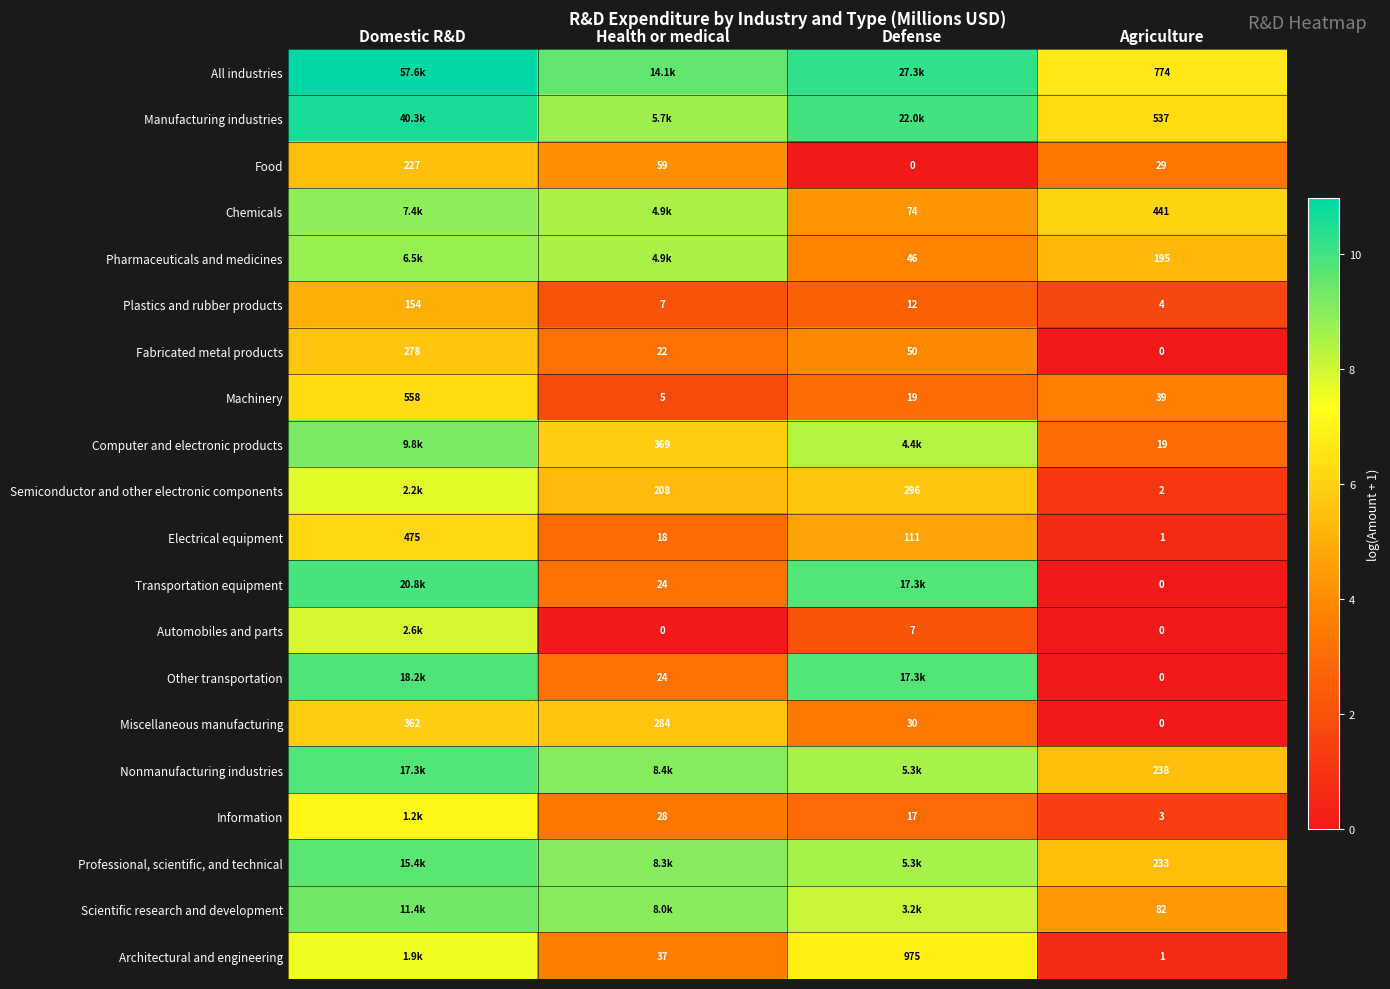

True or false: Machinery has a value of 3.7 at Agriculture.

True